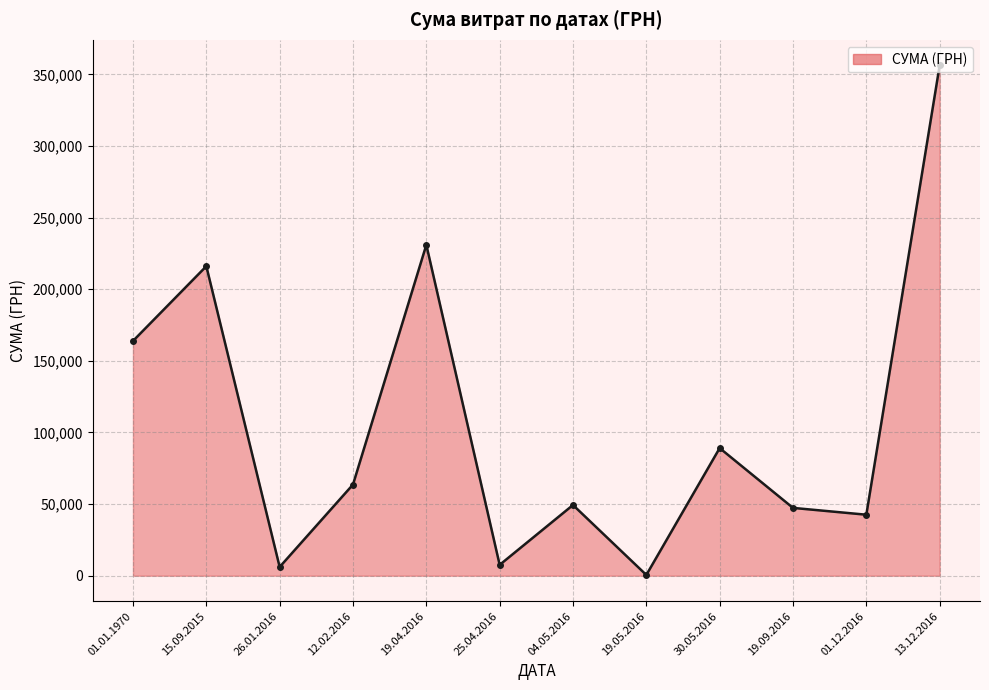

What is the label of the 9th point from the right?

12.02.2016